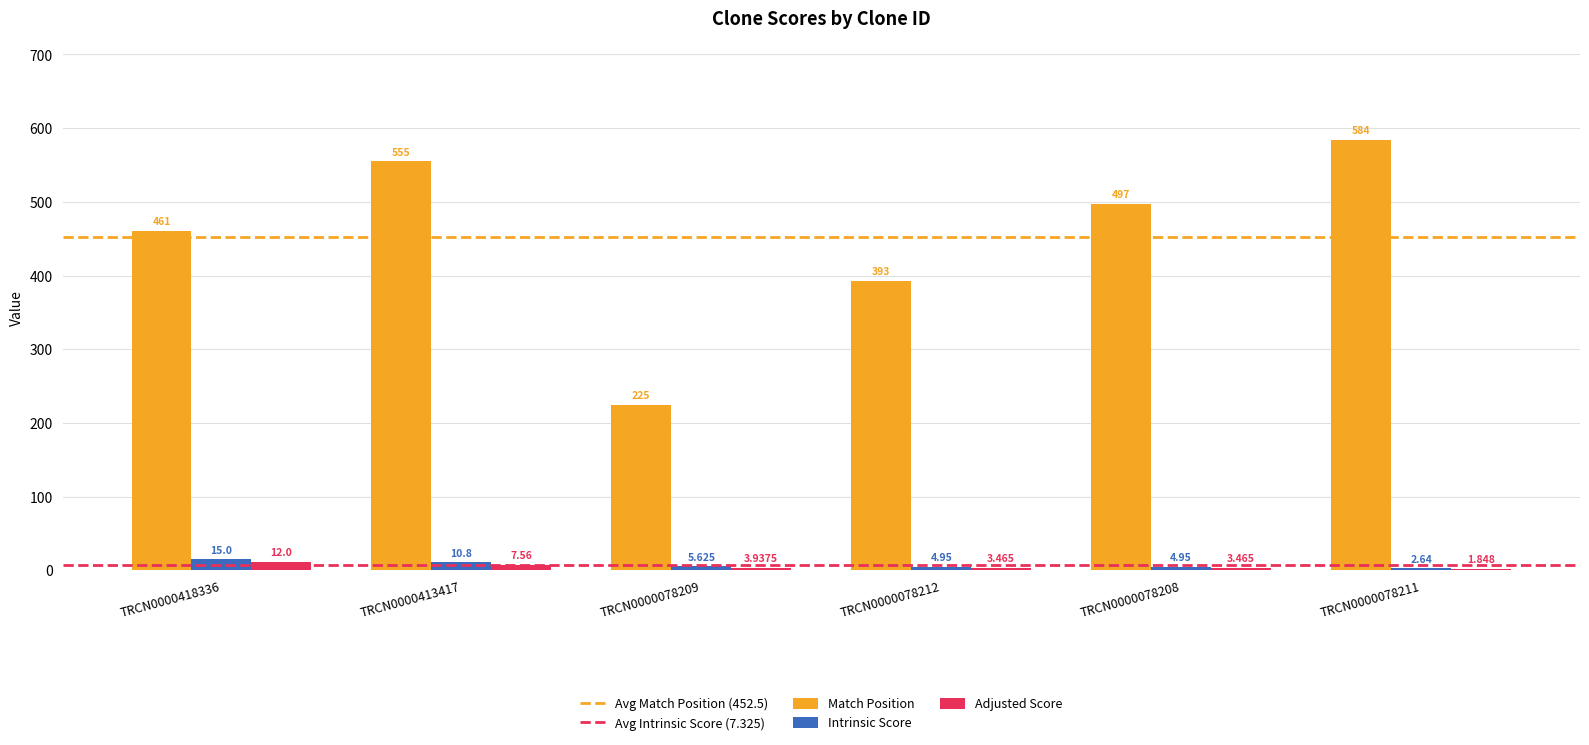

What is the greatest value displayed?

584.0